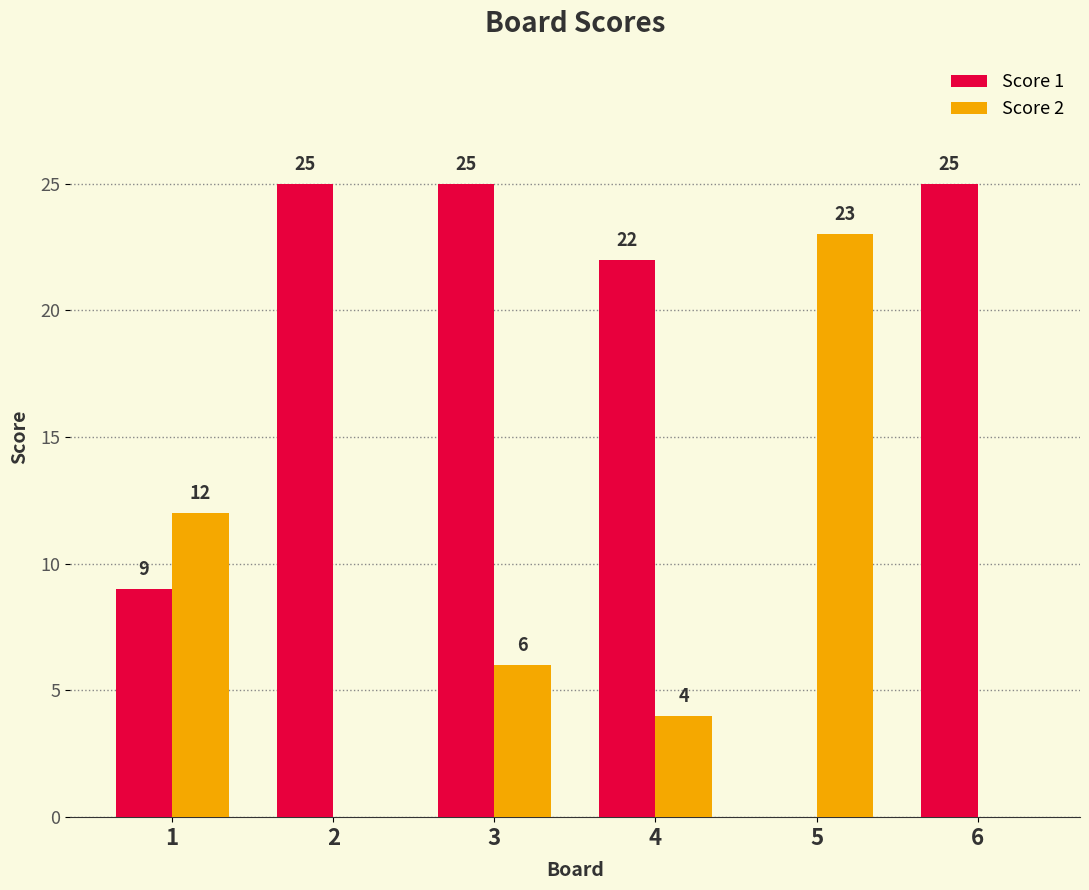

What is the total value across all series at 1?

21